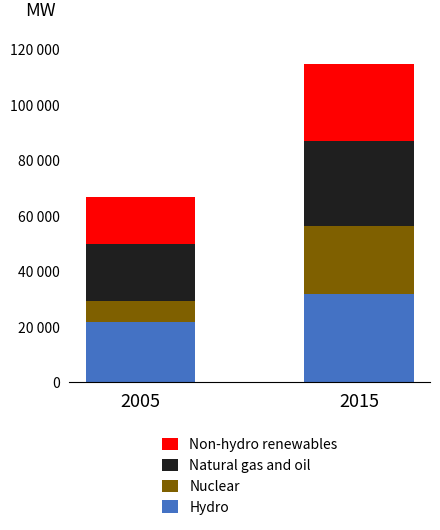

Does the chart contain any negative values?

No